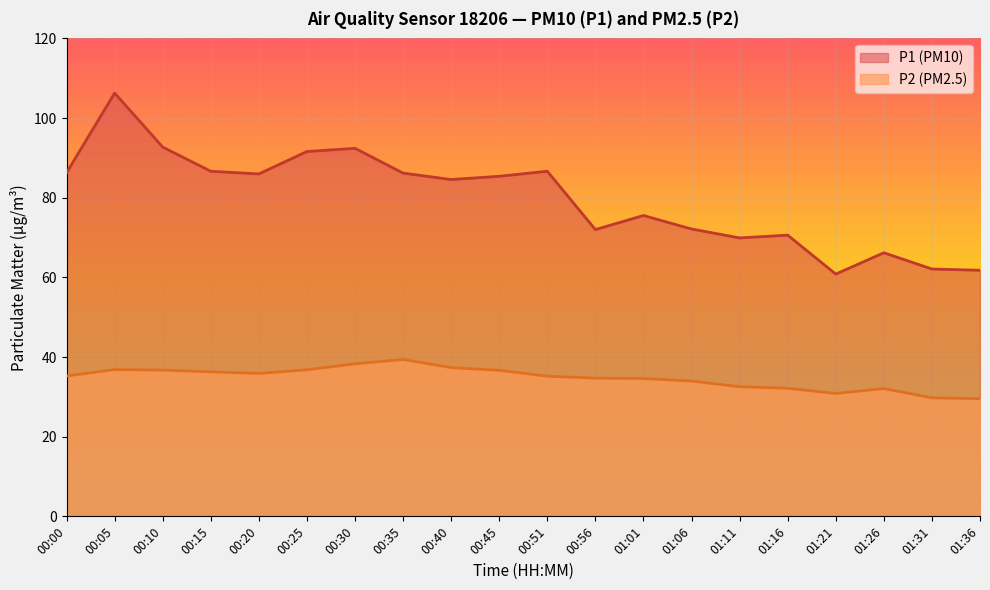

Which series has the largest range (max minus min)?

P1 (PM10)